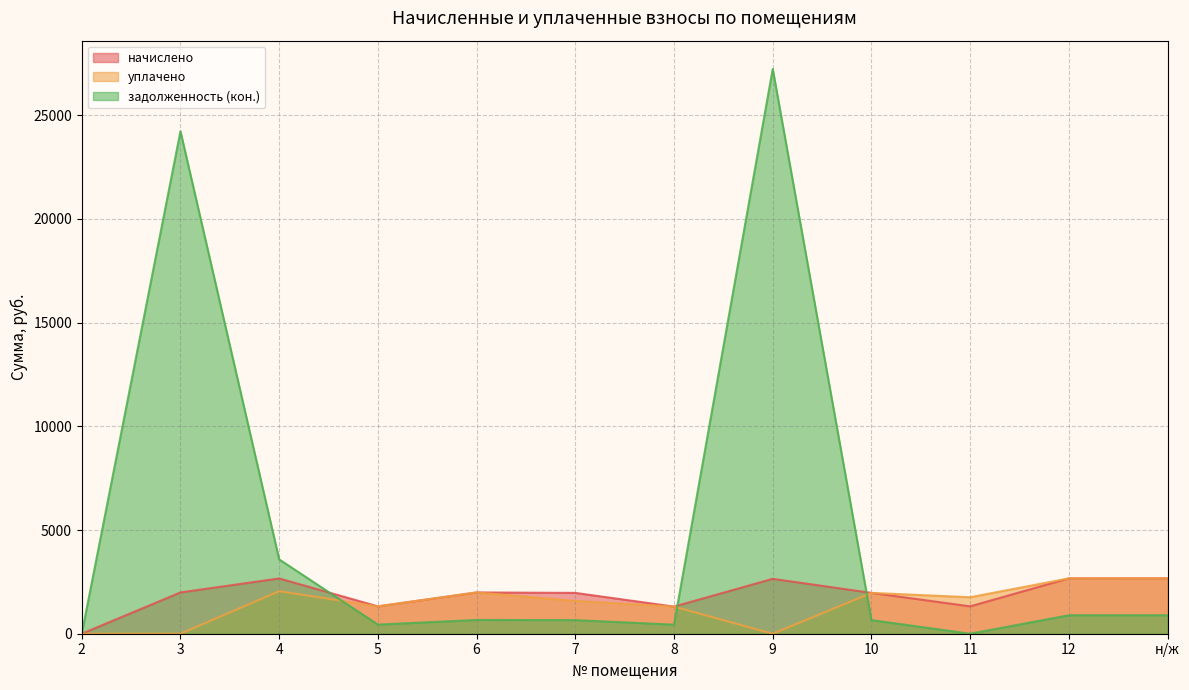

What is the label of the 6th point from the right?

8